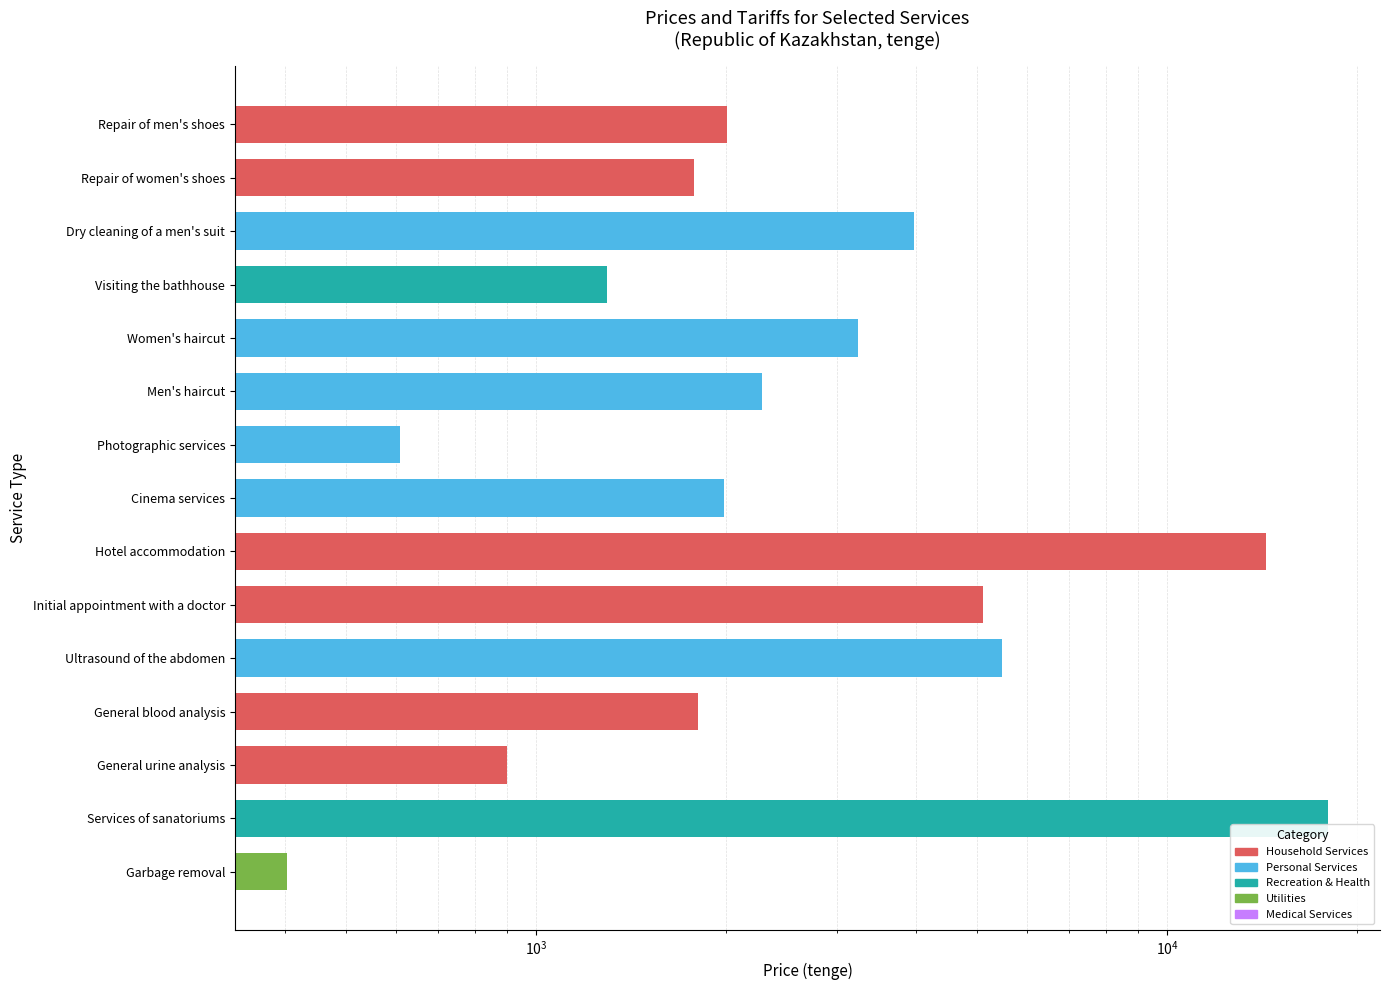

Which category has the highest value across all series?

Services of sanatoriums